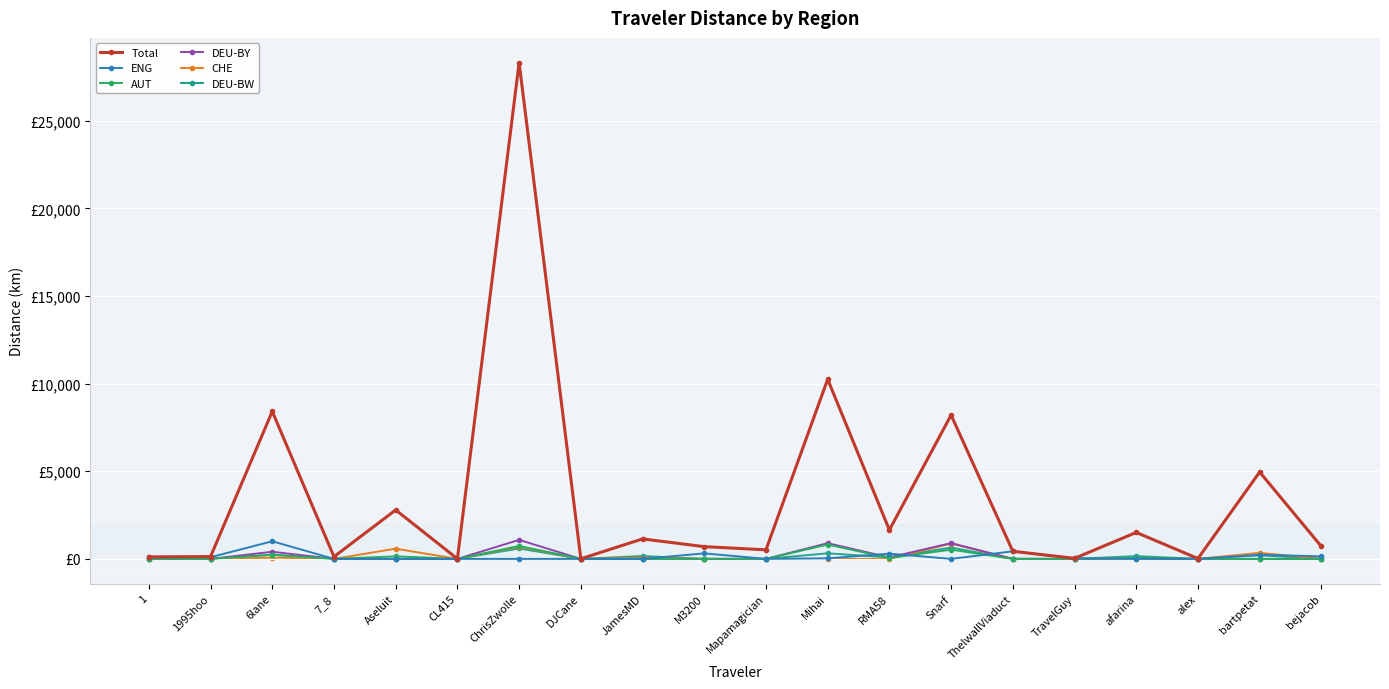

What are all the series names shown in the legend?

Total, ENG, AUT, DEU-BY, CHE, DEU-BW